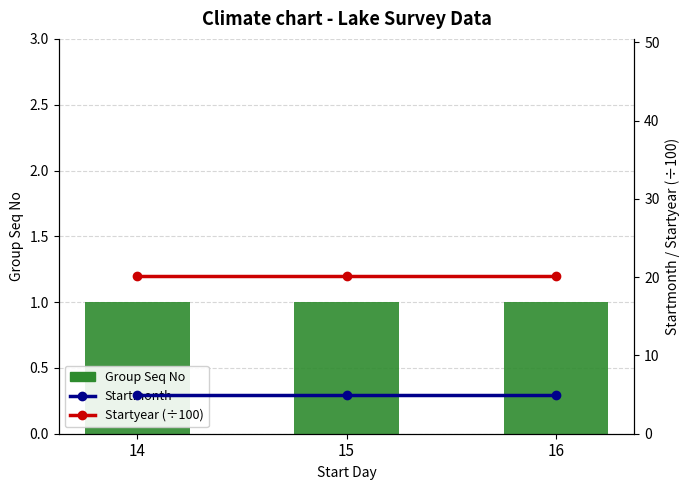

The value of Group Seq No at 14 is 1.7. True or false?

False